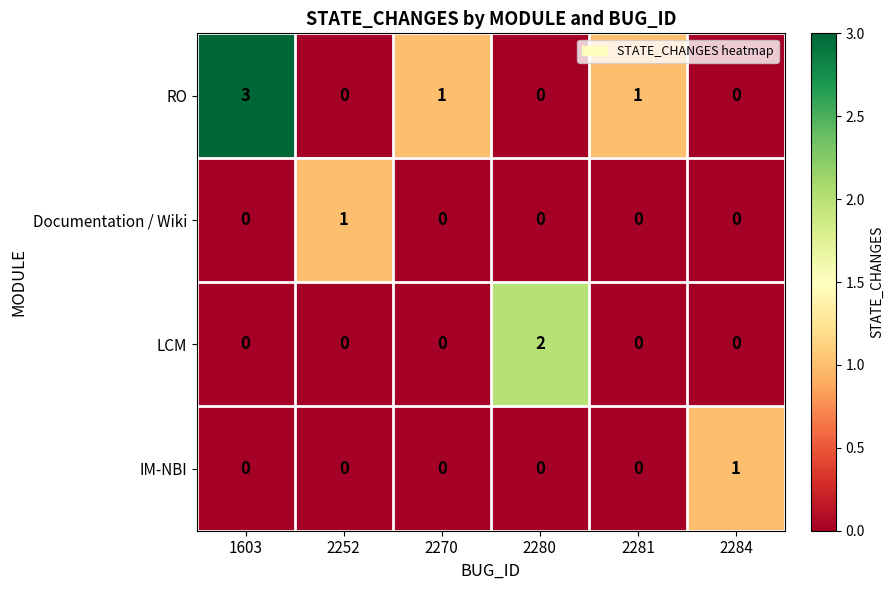

What is the spread (max minus min) of values at 1603?

3